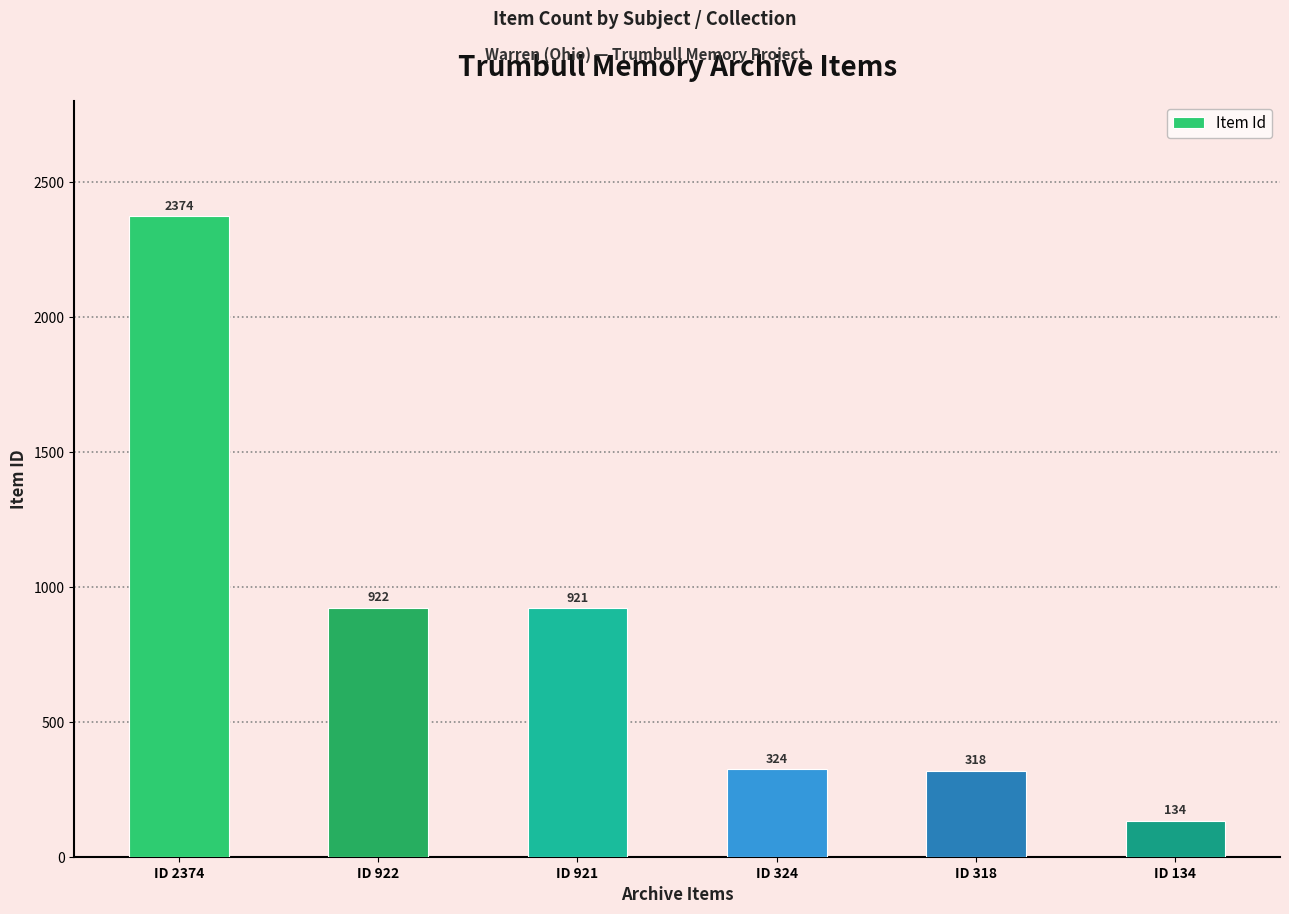

List the labels in order of value, smallest first.

ID 134, ID 318, ID 324, ID 921, ID 922, ID 2374